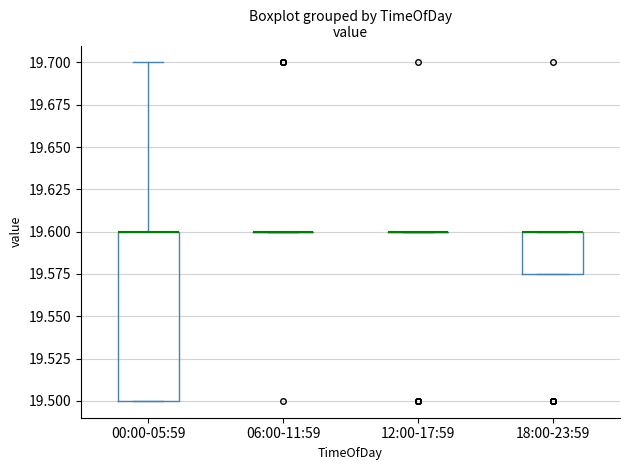

Which box is the tallest, from its lower edge to its upper edge?

00:00-05:59